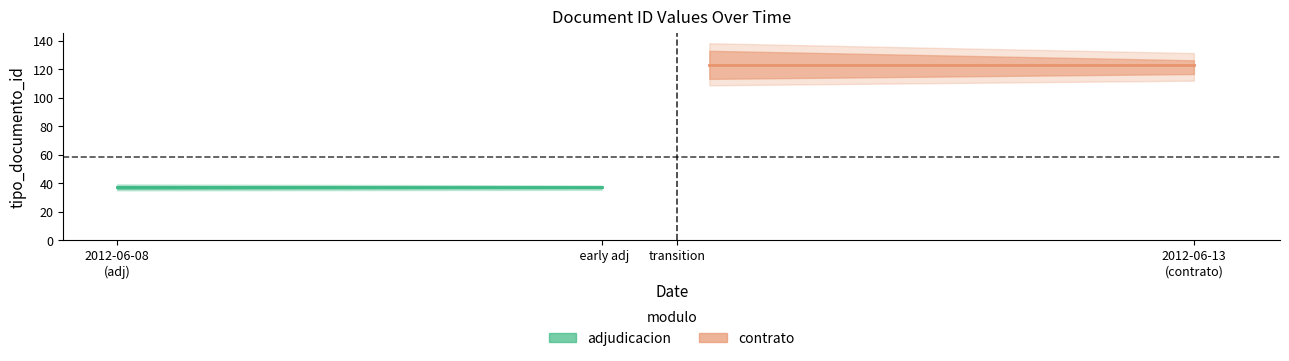

What is the difference between the second highest and minimum values?

2